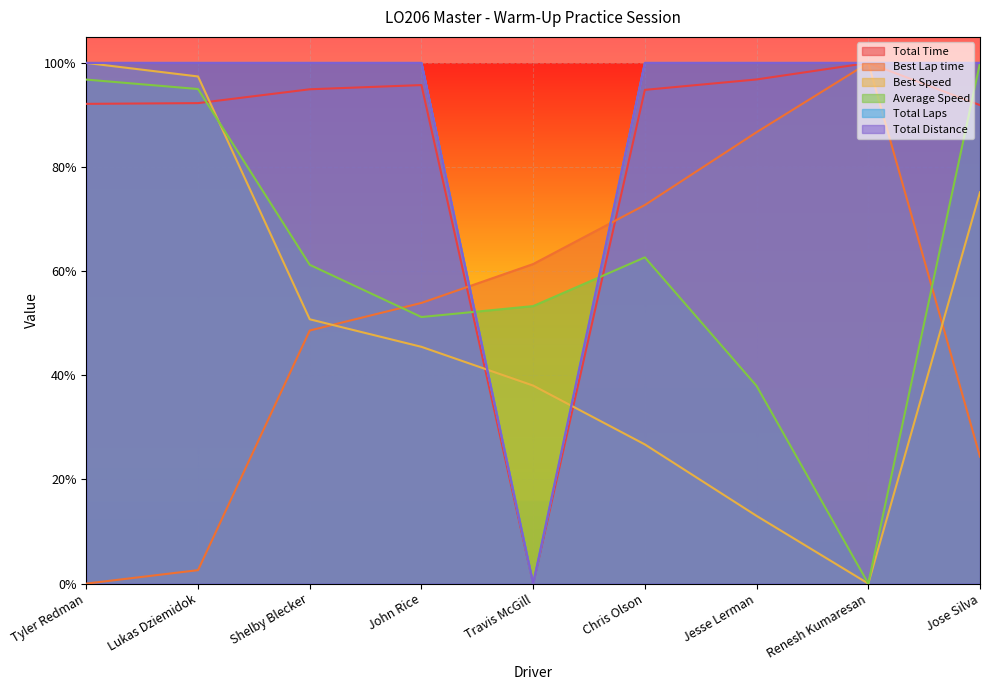

Which series has the largest total across all categories?

Total Laps